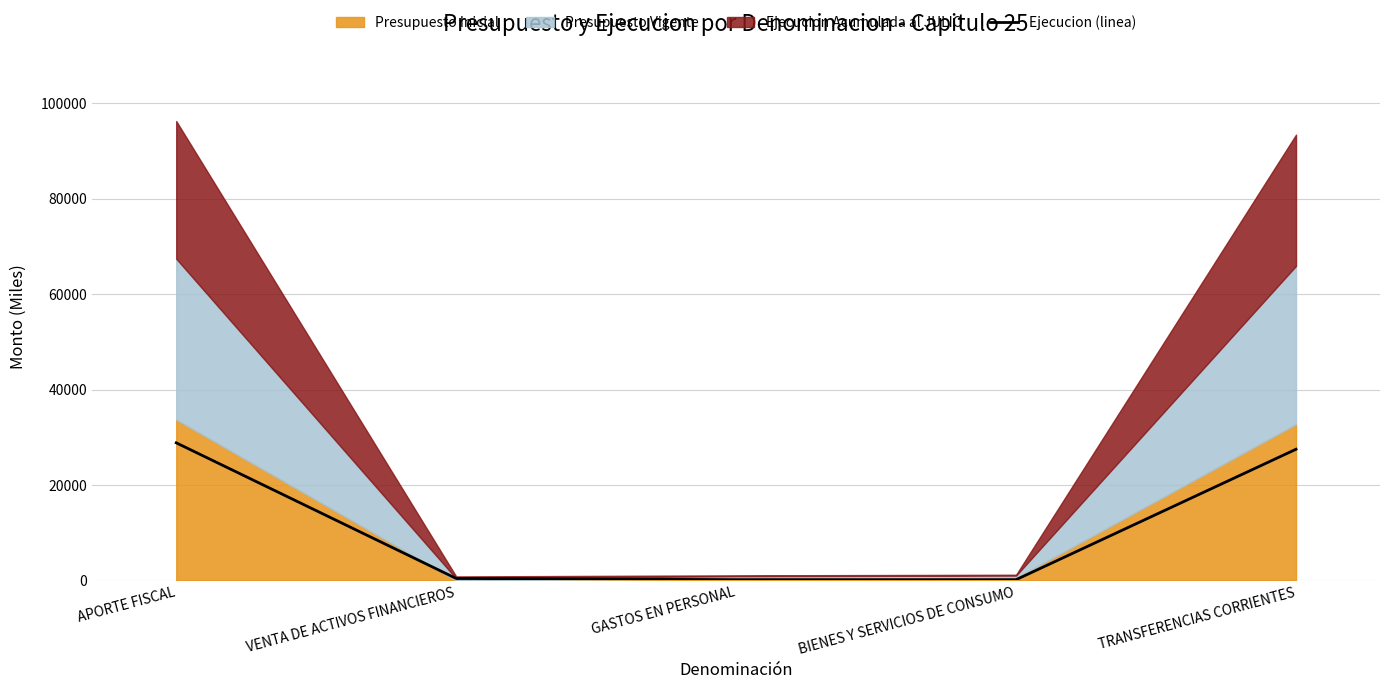

Rank the categories by value from highest to lowest.

APORTE FISCAL, TRANSFERENCIAS CORRIENTES, VENTA DE ACTIVOS FINANCIEROS, GASTOS EN PERSONAL, BIENES Y SERVICIOS DE CONSUMO